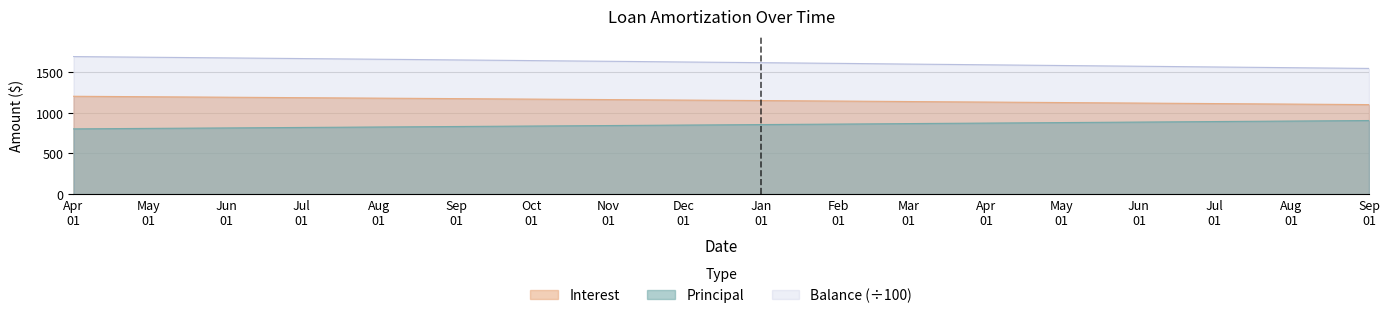

What is the smallest value displayed?

800.5